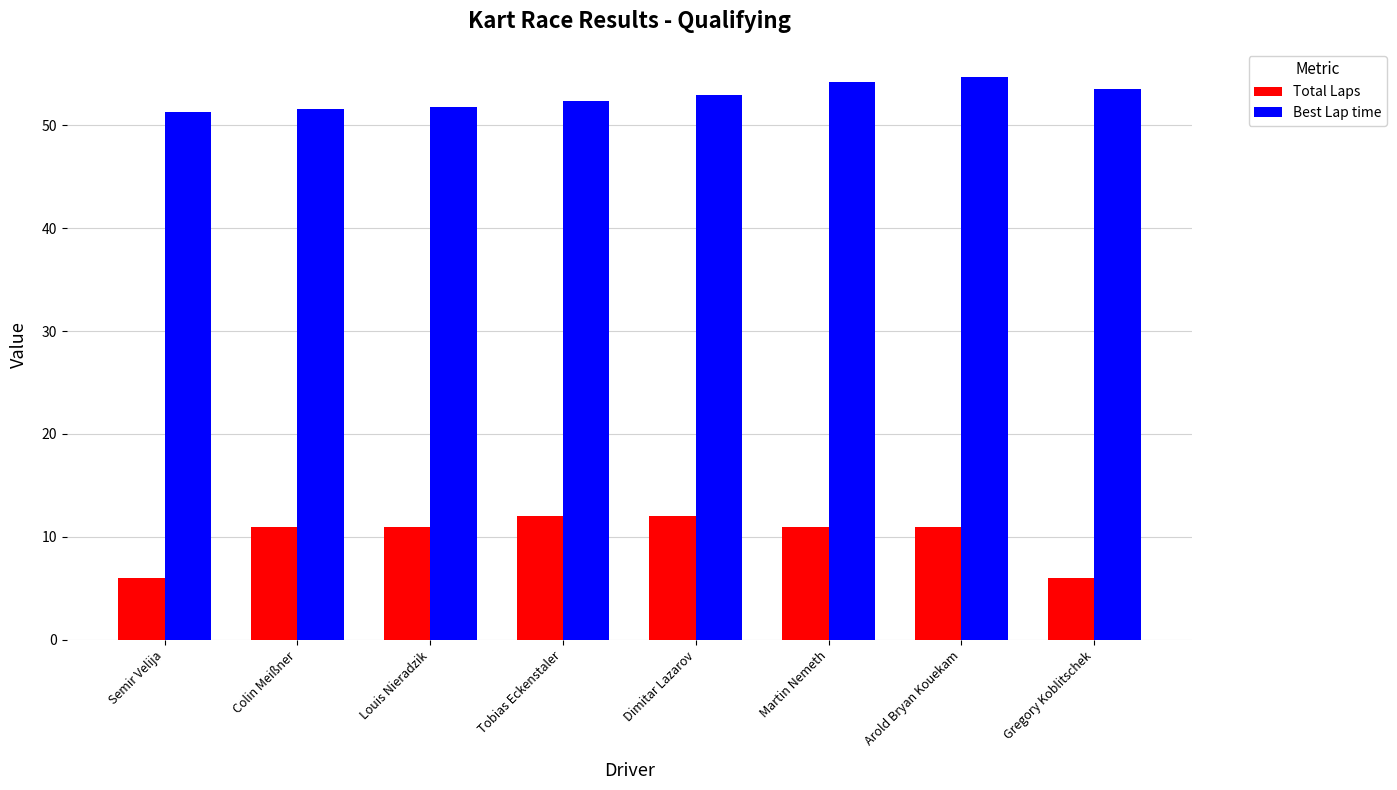

How many bars are there in total?

16